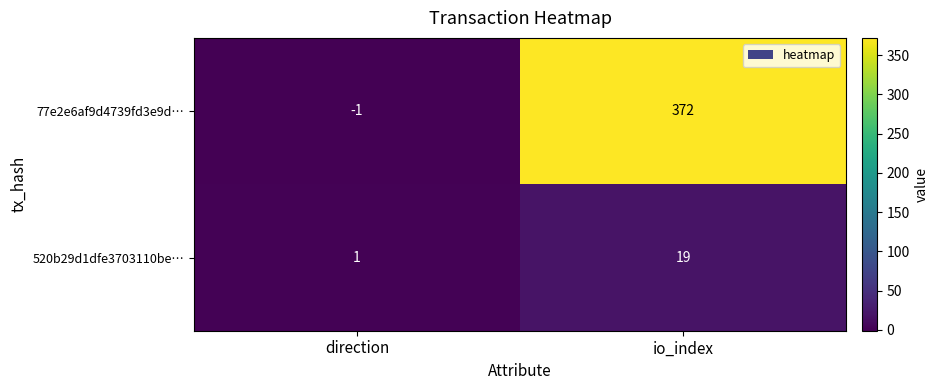

Reading right to left, extract all data points from this chart.

77e2e6af9d4739fd3e9d…: 372	-1
520b29d1dfe3703110be…: 19	1